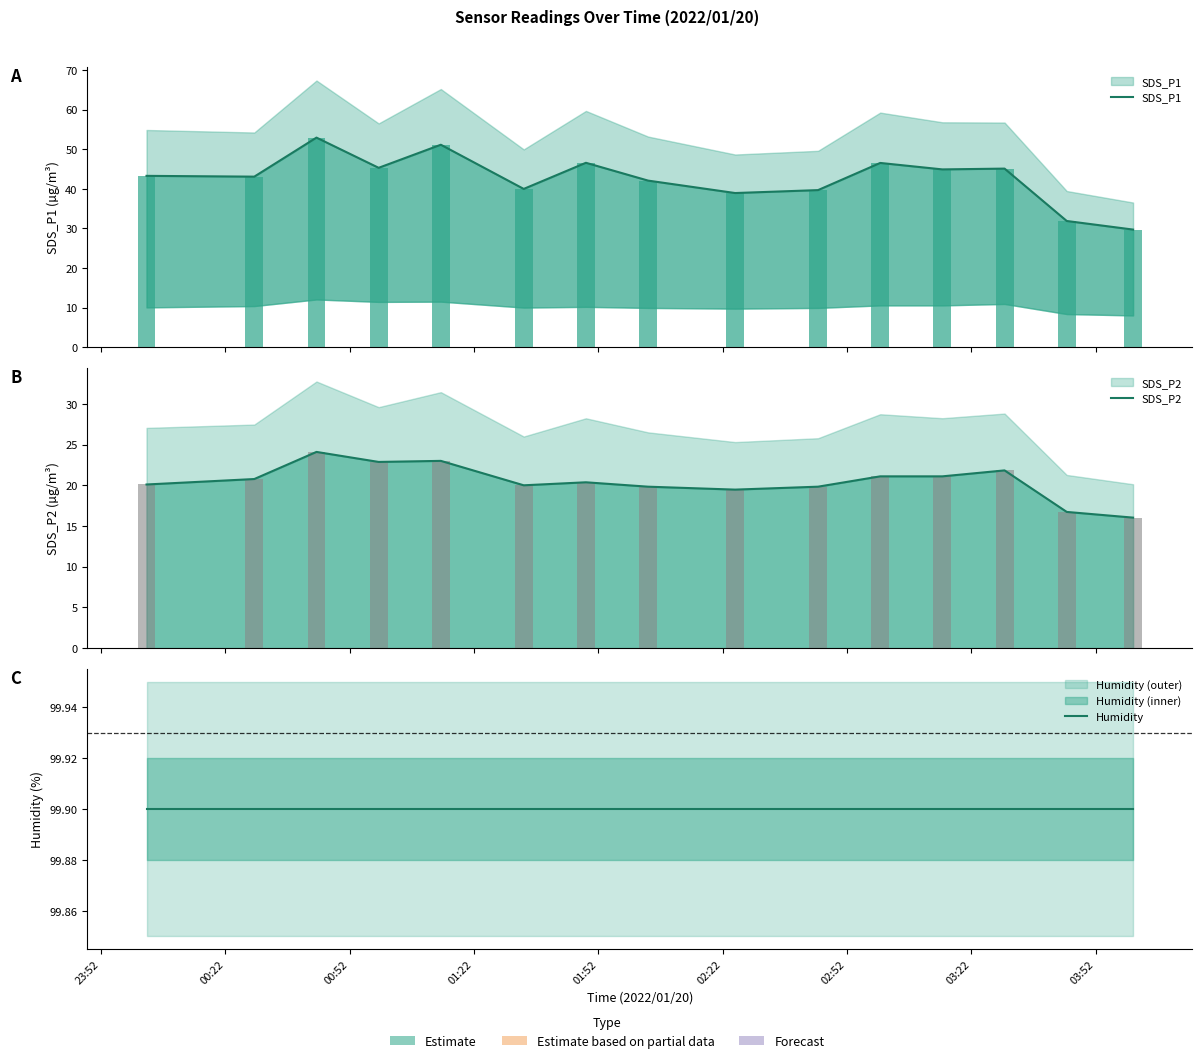

Read the Humidity value at 03:22.

99.9